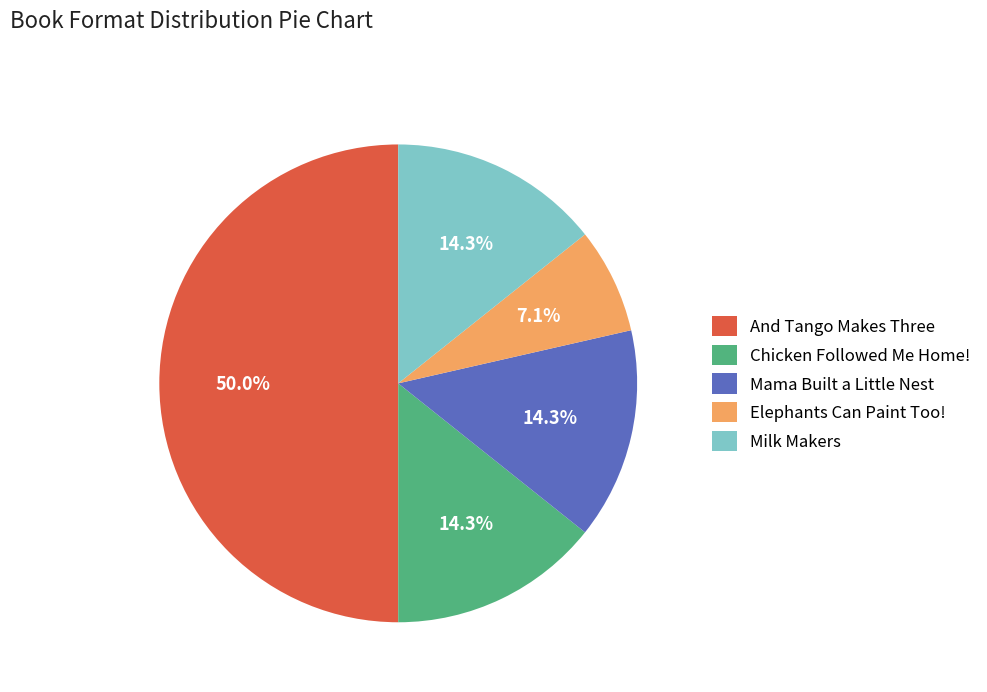

Which slice is the largest?

And Tango Makes Three